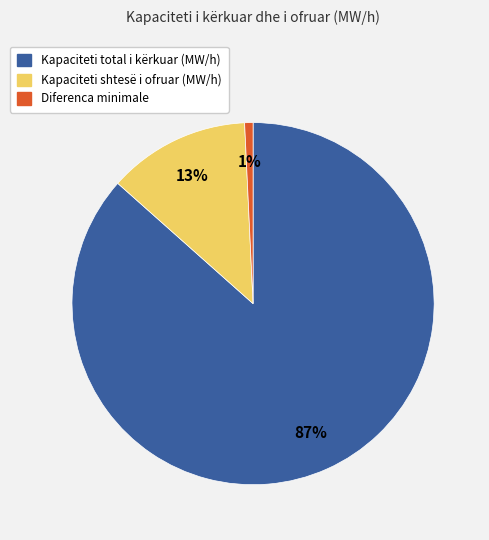

How many segments does this pie chart have?

3